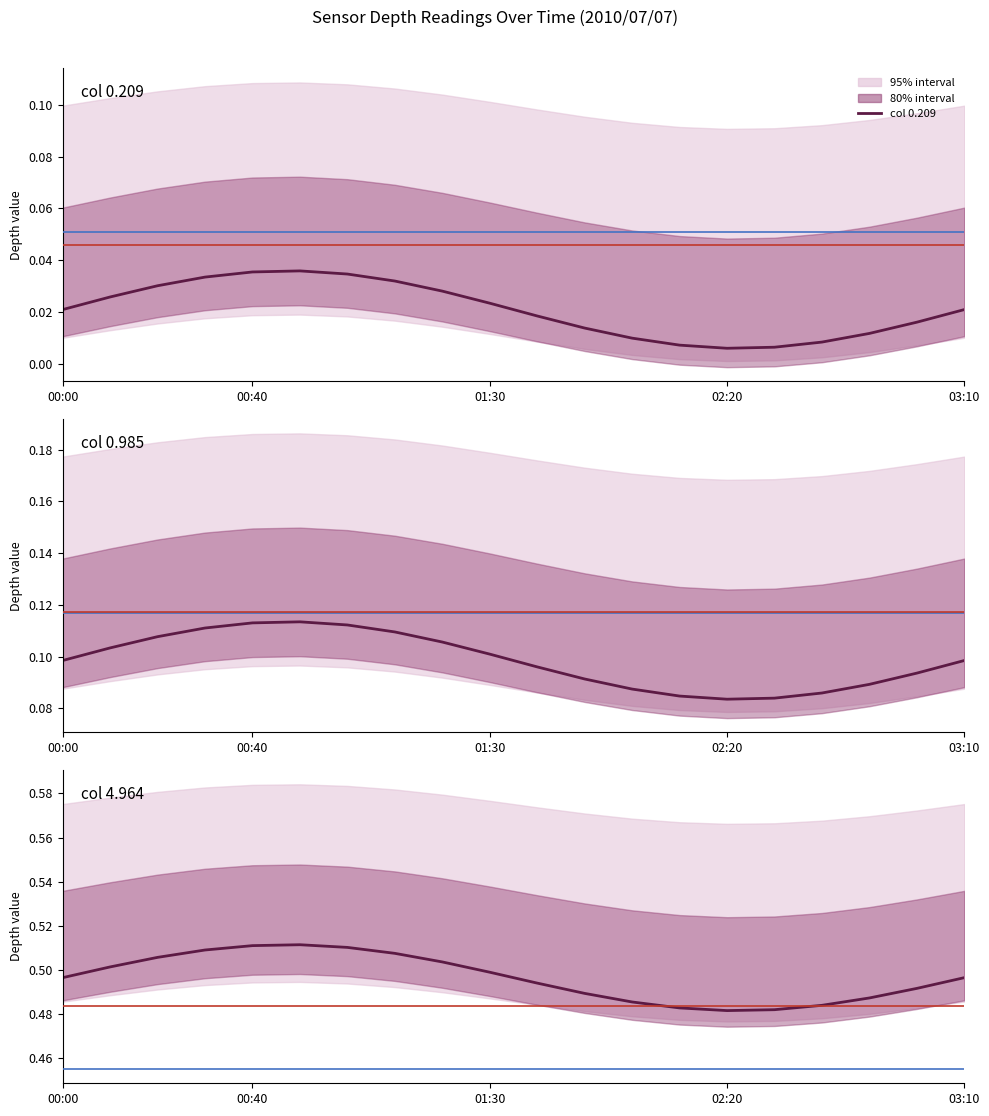

What is the average value of the col 0.985 series?

0.1